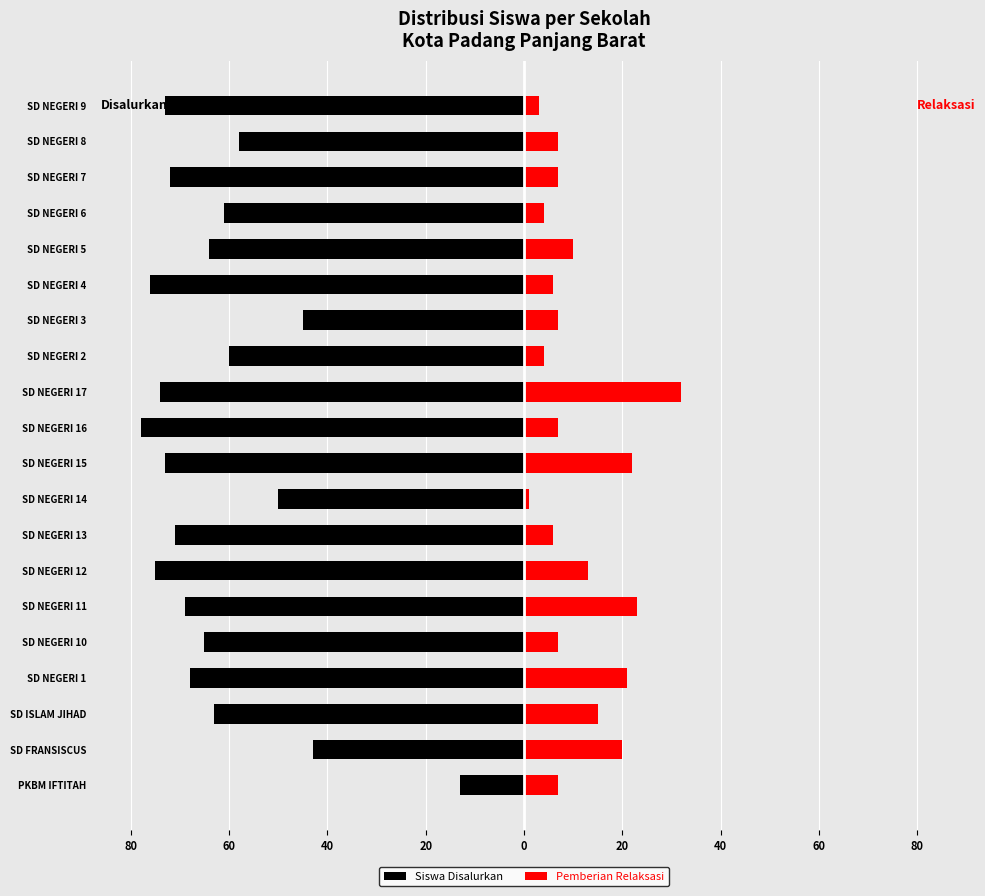

The value of Pemberian Relaksasi at 12 is 7. True or false?

False